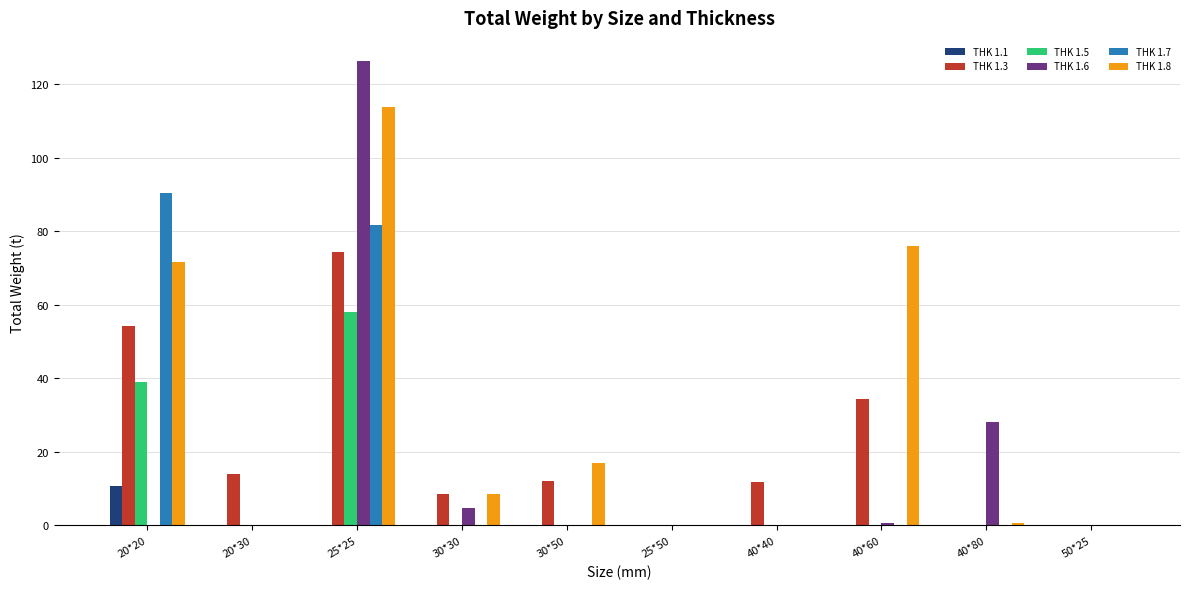

Between 25*50 and 40*40, which series saw the biggest shift?

THK 1.3